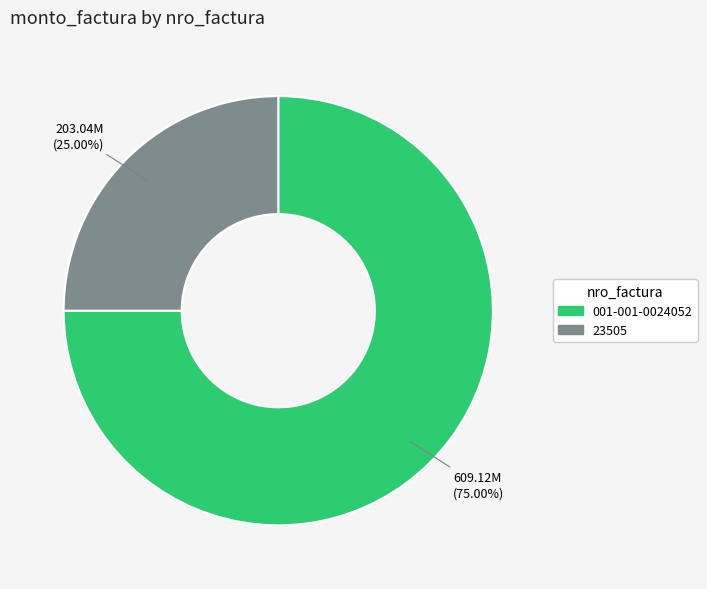

The 001-001-0024052 slice represents 90% of the pie. True or false?

False